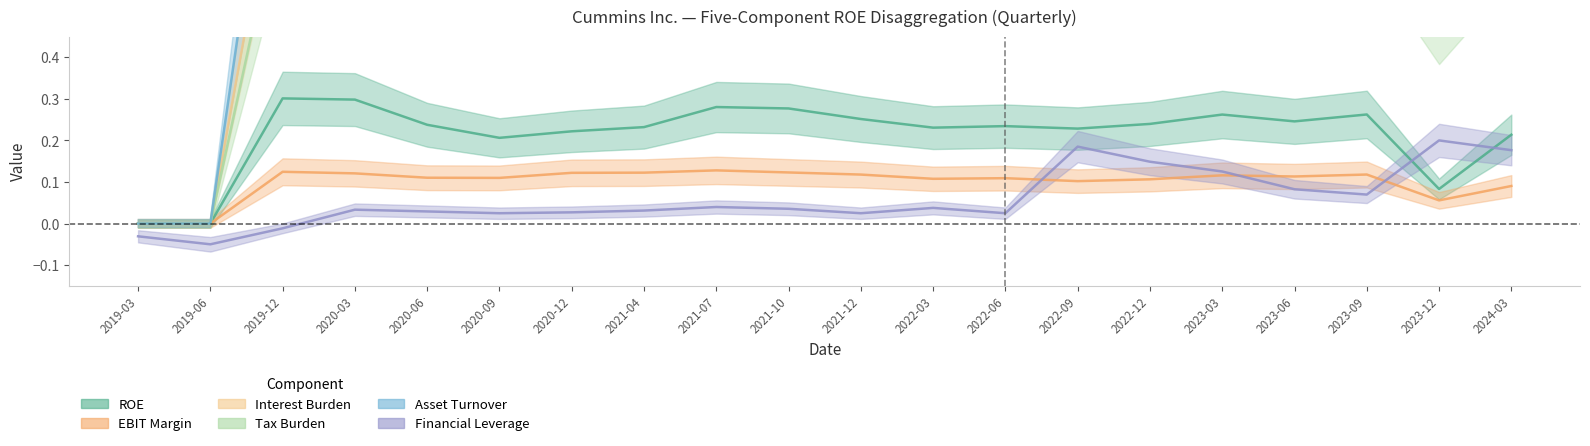

True or false: ROE has a value of 0.3 at 2023-03.

True